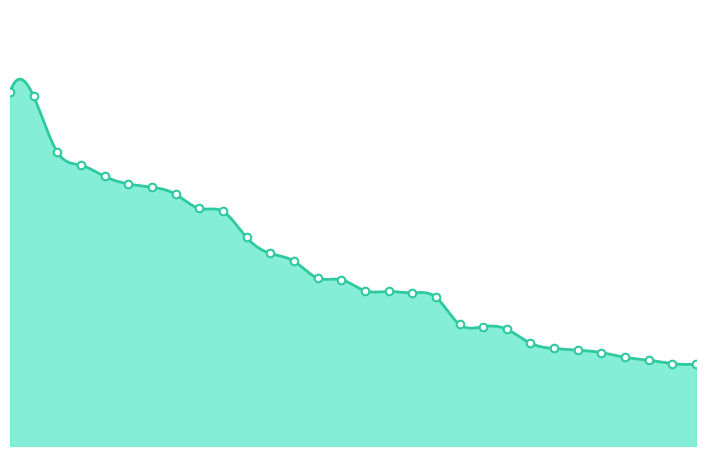

Between 29 and 3, which is larger?

3